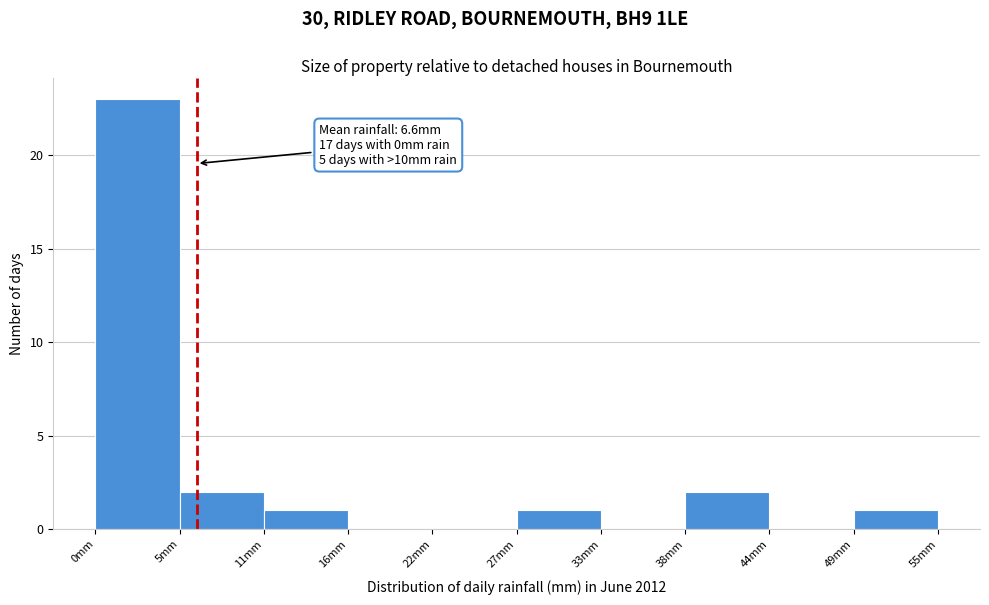

Over which range of the x-axis is the bar tallest?

0.0 to 5.5